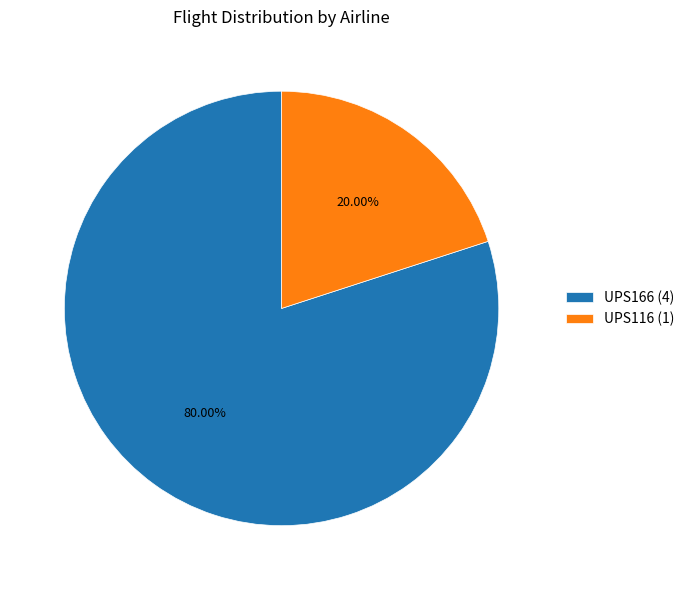

How many segments does this pie chart have?

2